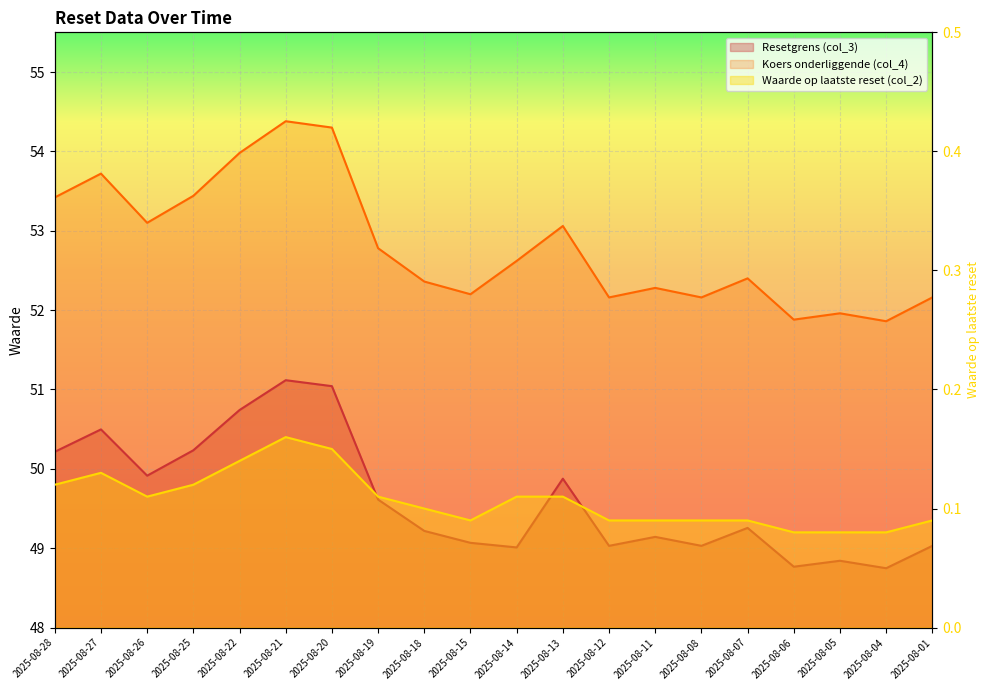

Between 2025-08-18 and 2025-08-26, which is larger?

2025-08-26